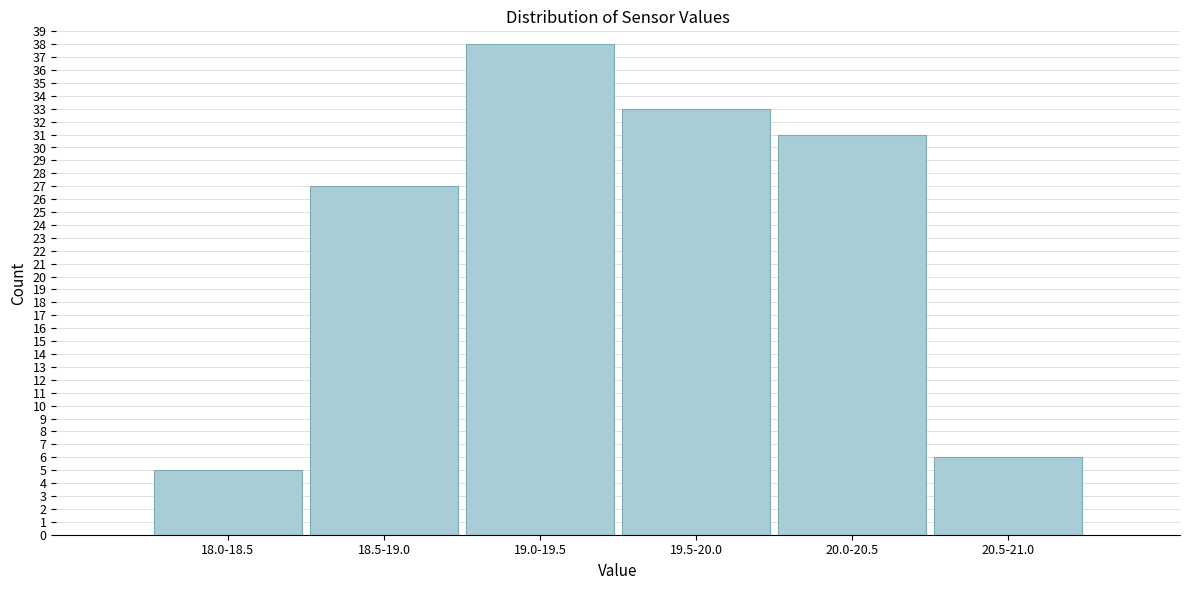

Reading left to right, what are all the values shown in this chart?

5	27	38	33	31	6